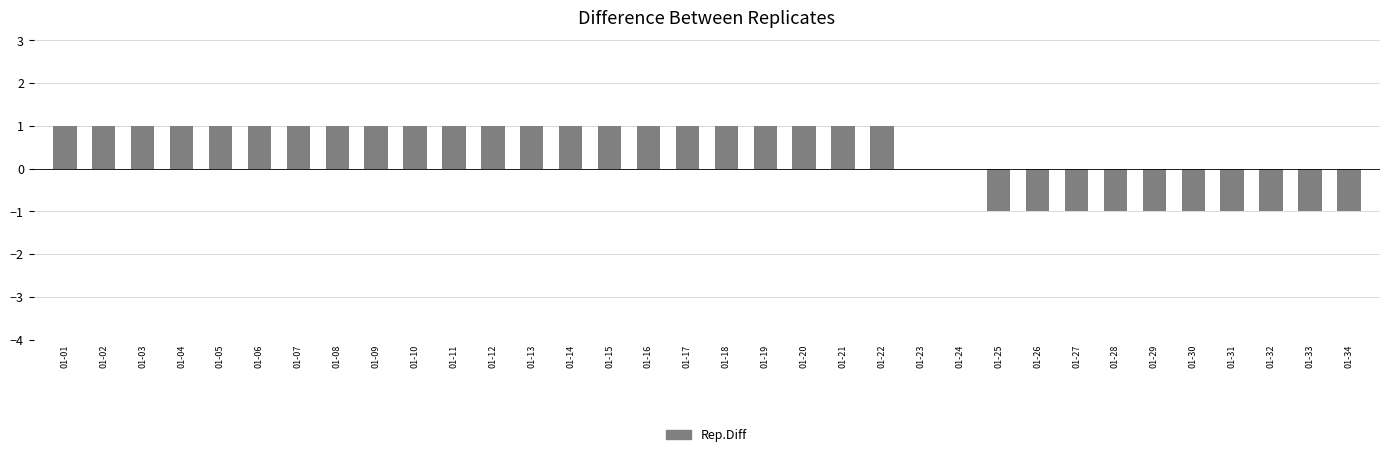

What is the sum of all values?

12